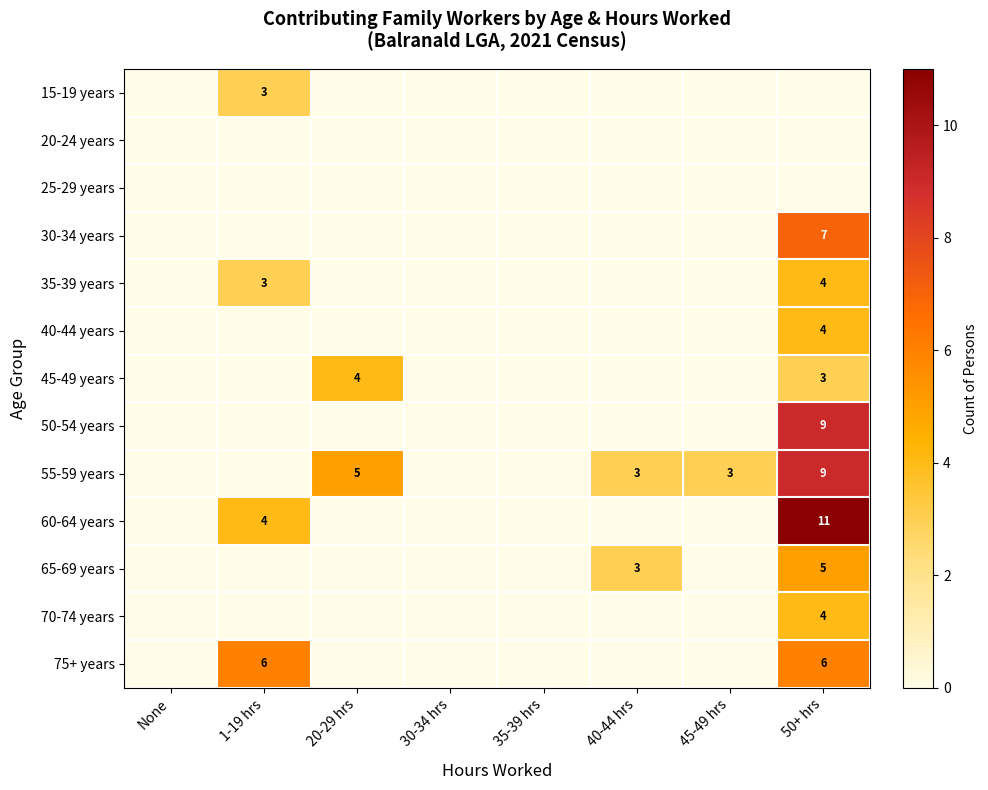

True or false: 75+ years has a value of 6 at 50+ hrs.

True